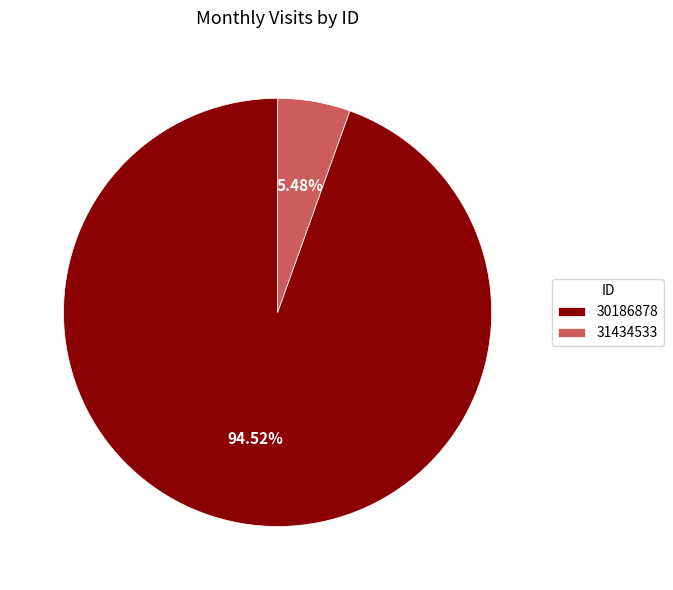

How many slices are in this pie chart?

2